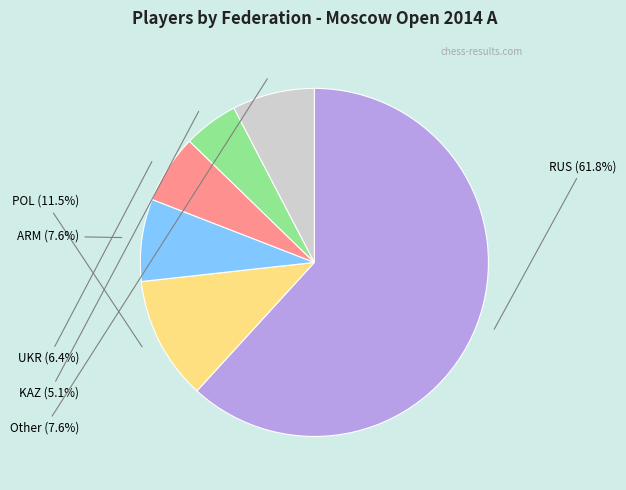

What is the largest slice in the pie chart?

RUS